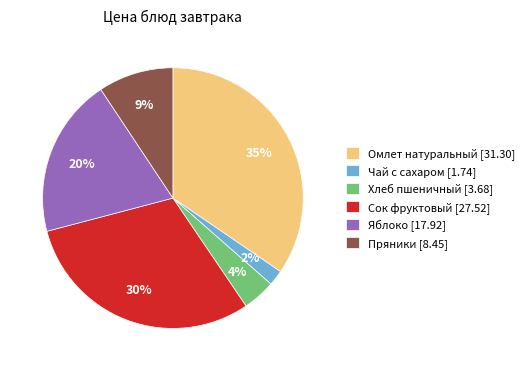

What percentage is the Омлет натуральный slice, to the nearest percent?

35%